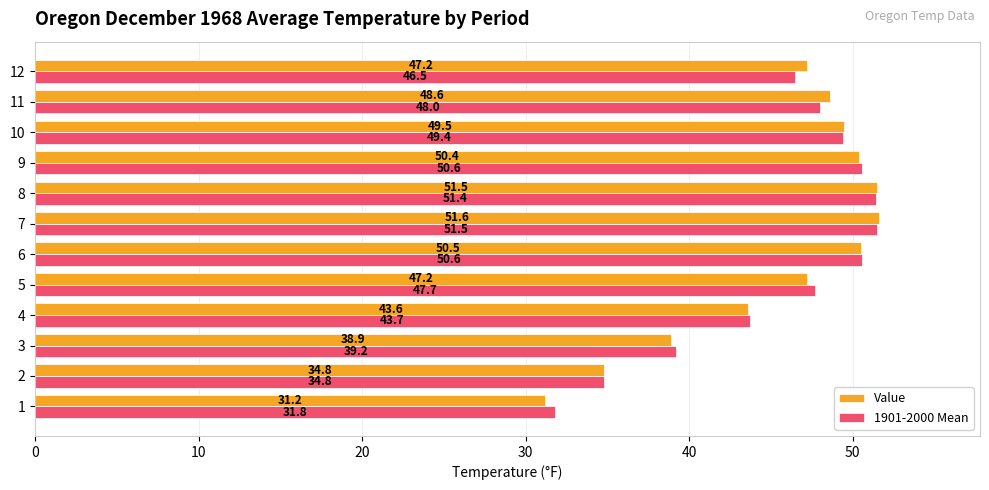

At how many categories does at least one series exceed 34?

11